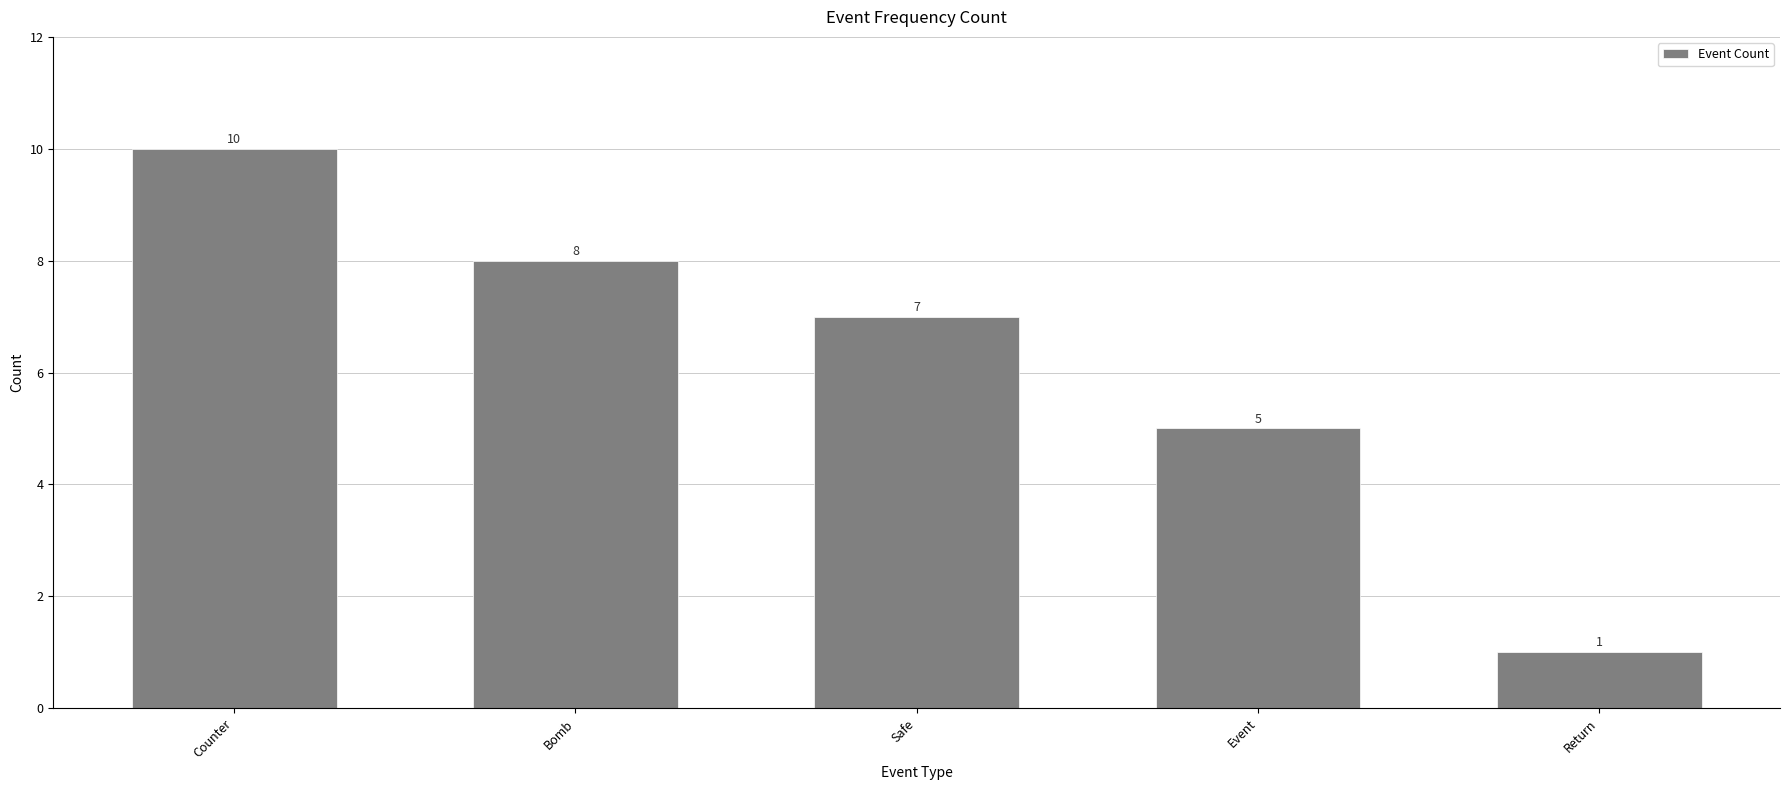

What is the maximum value shown in the chart?

10